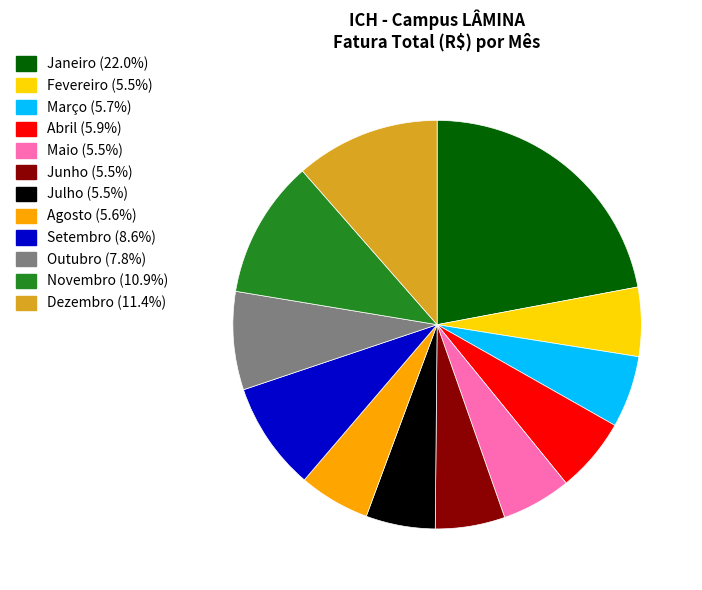

Combined, do Março (5.7%) and Outubro (7.8%) account for over 50%?

No